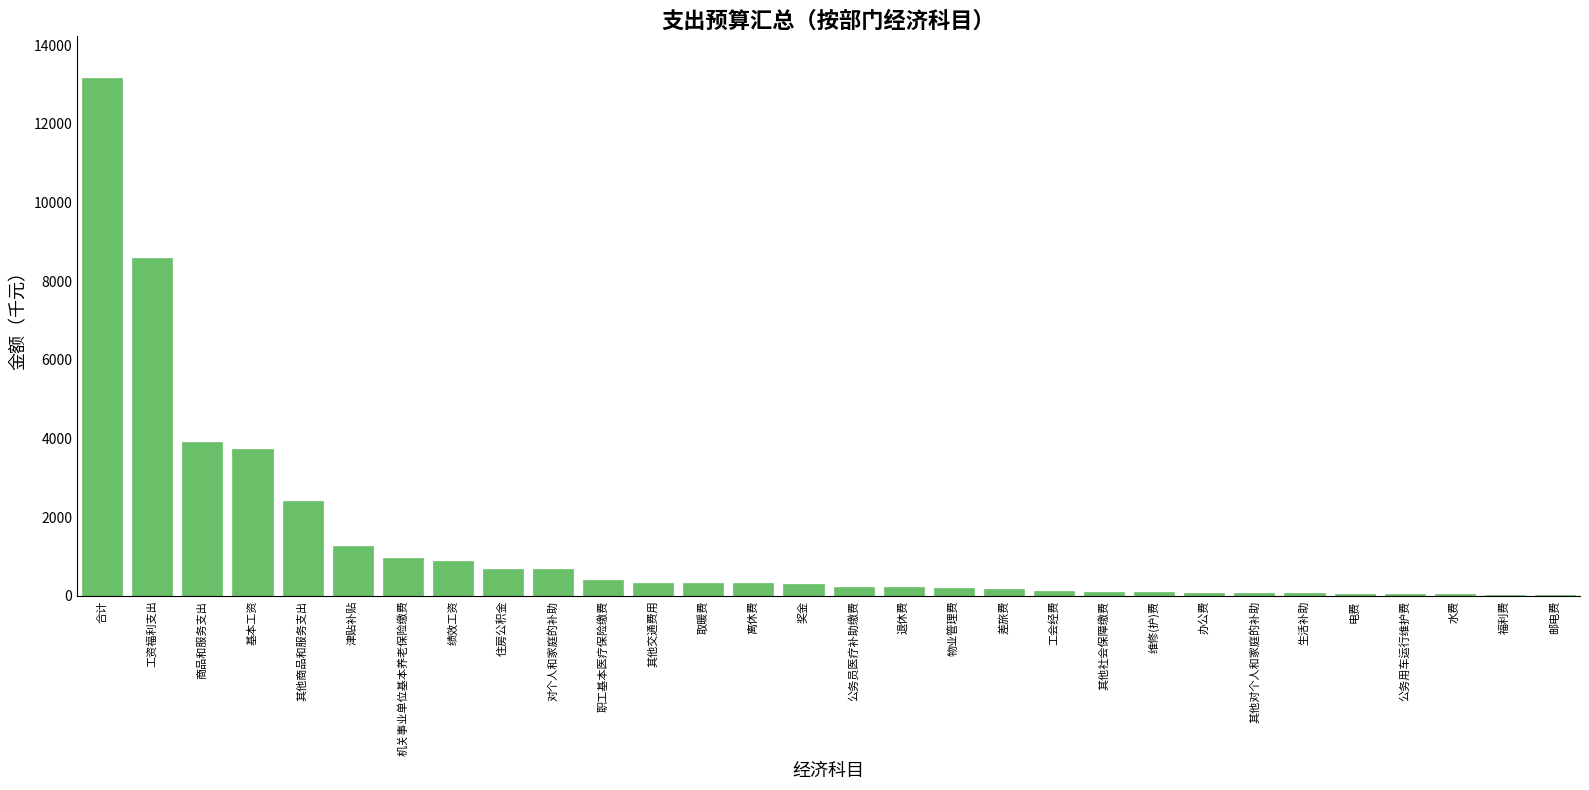

Is it true that the value at 绩效工资 is 875.5?

True